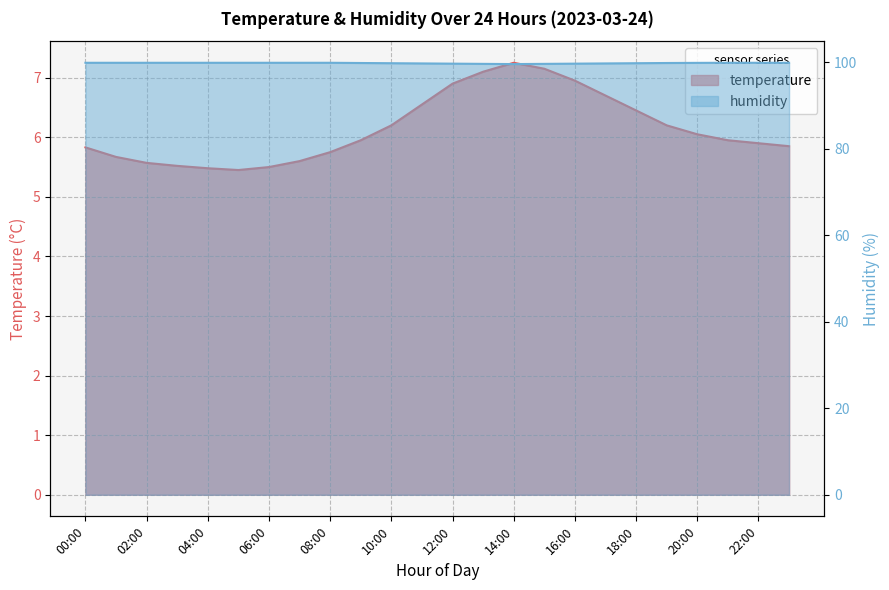

What is the sum of the temperature values at 03:00 and 14:00?

12.8